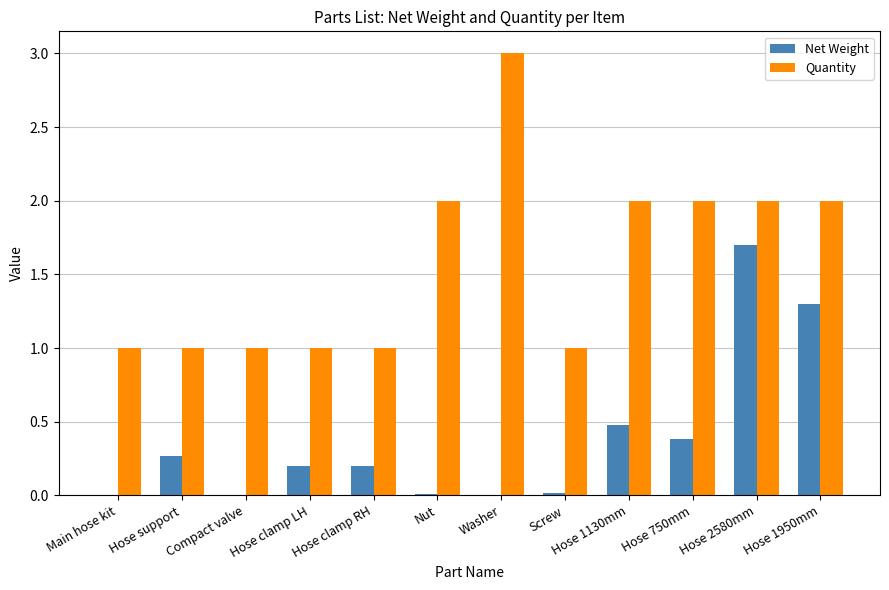

At which category does the chart reach its peak across all series?

Washer